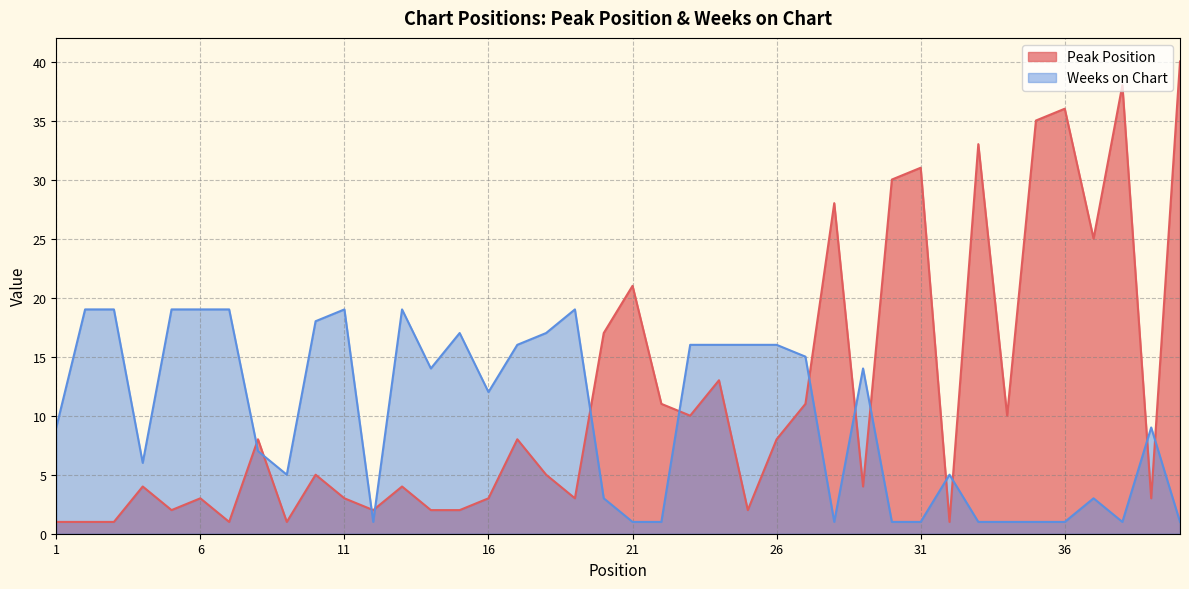

Does the chart display data point markers on the line(s)?

No